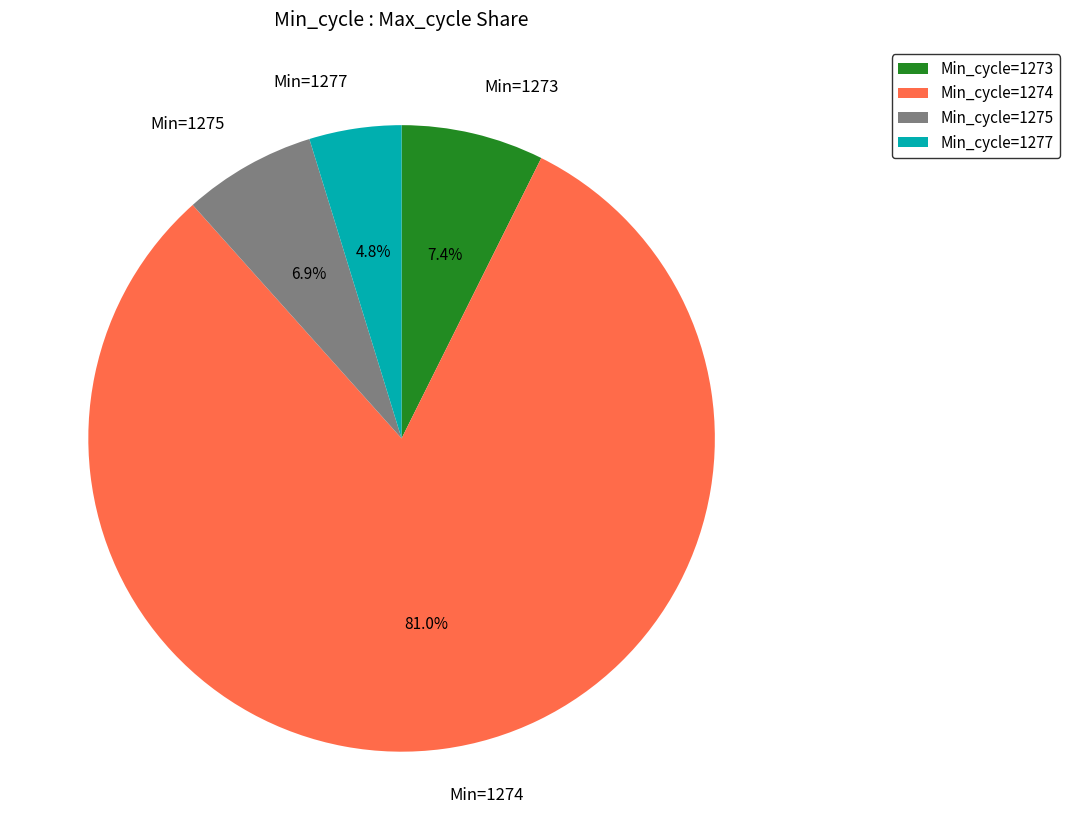

Does Min=1275 represent more than half of the total?

No